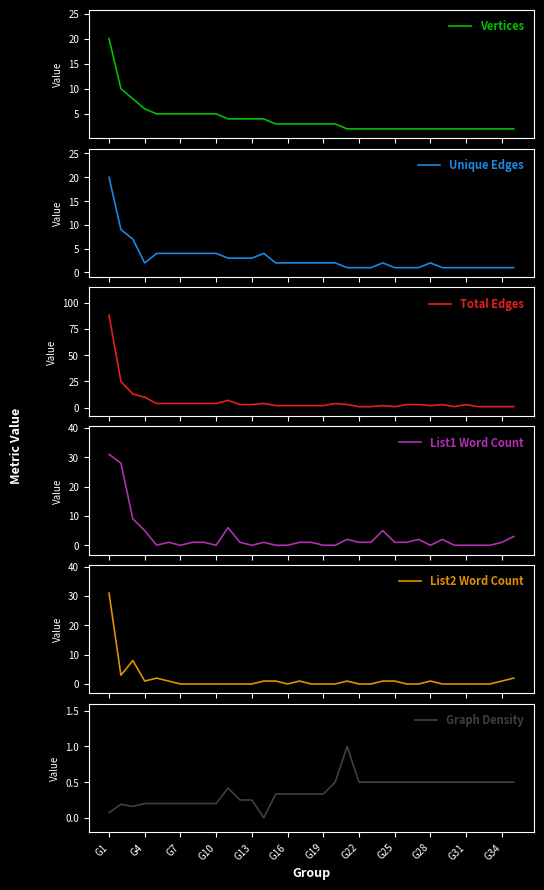

What are all the series names shown in the legend?

Vertices, Unique Edges, Total Edges, List1 Word Count, List2 Word Count, Graph Density